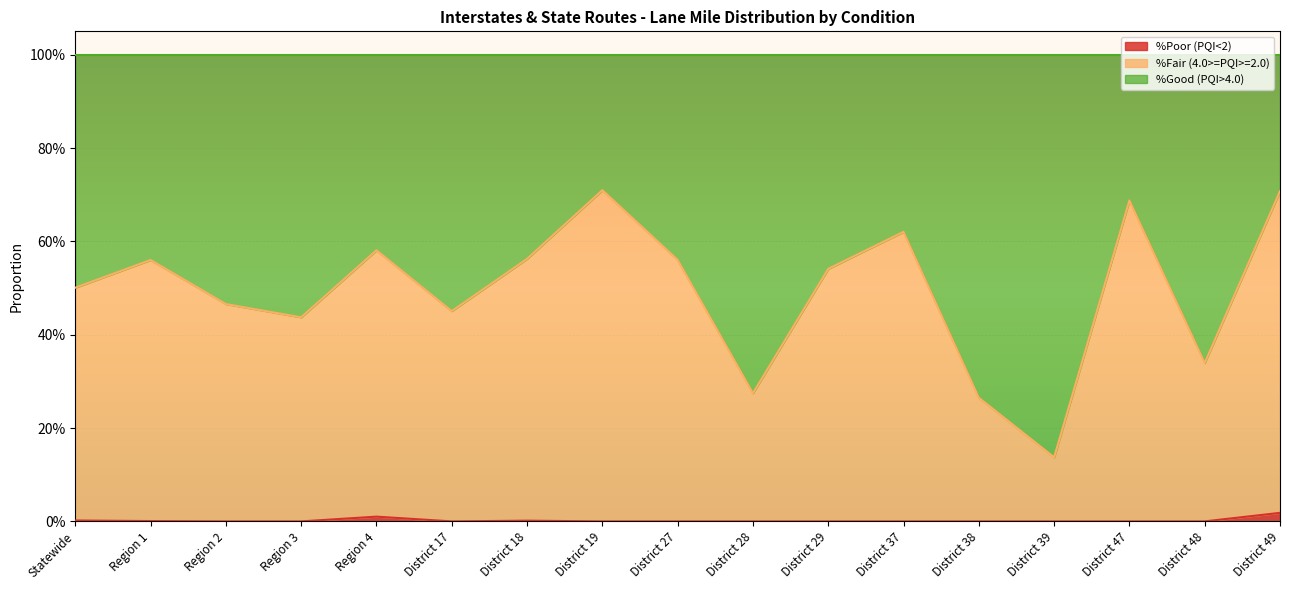

What is the maximum value for %Fair (4.0>=PQI>=2.0)?

0.7